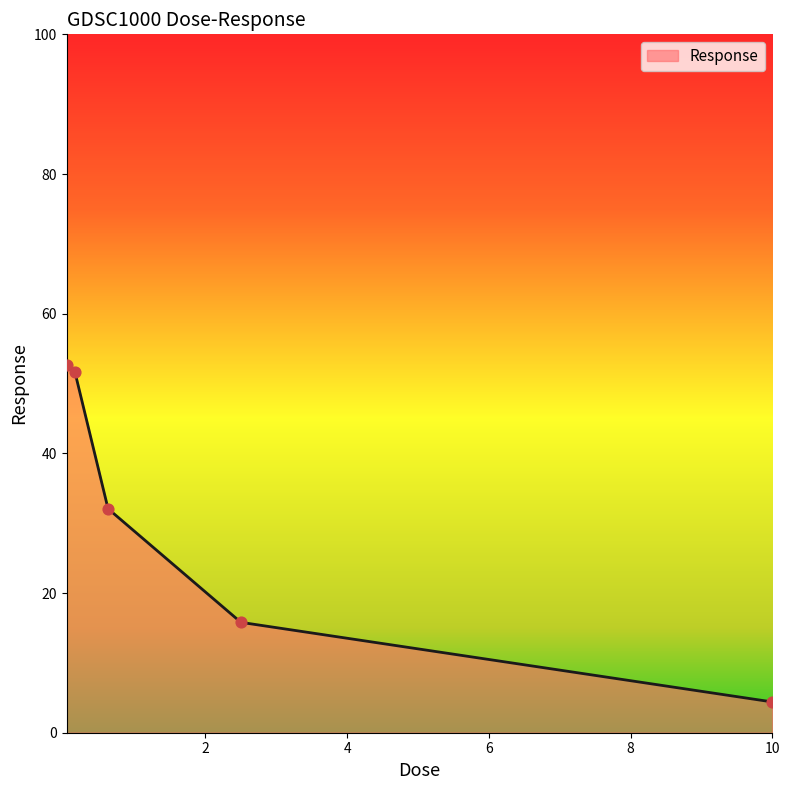

What is the sum of all values?

156.6